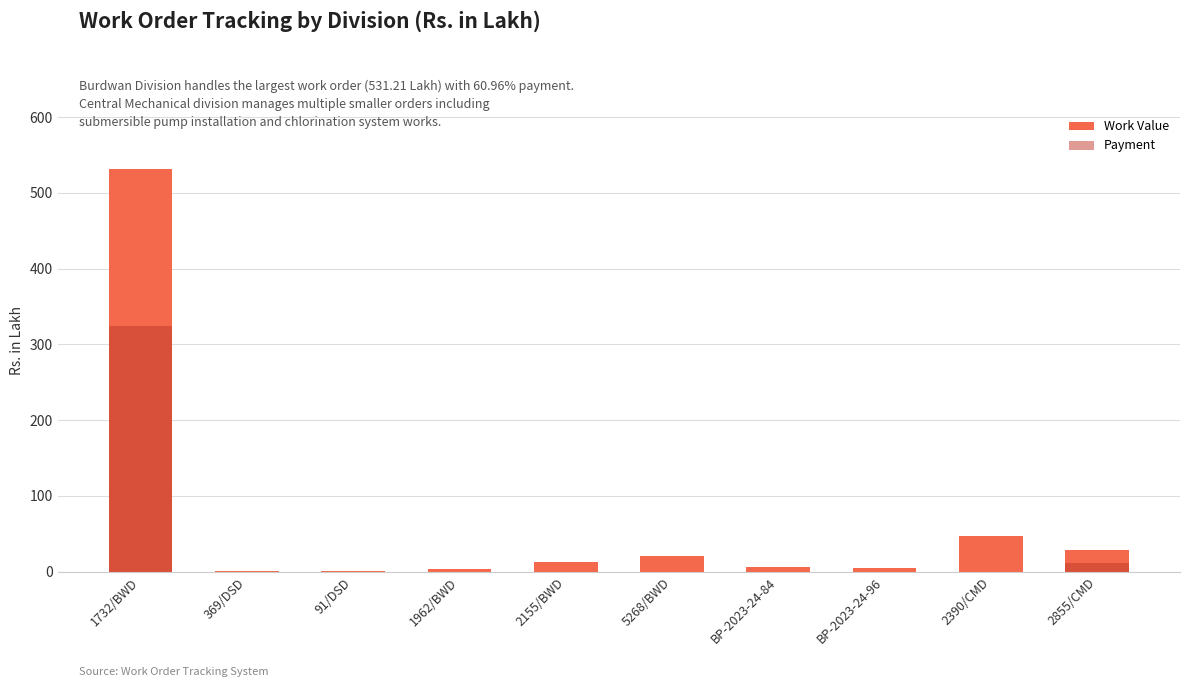

Which label corresponds to the largest value in the chart?

1732/BWD